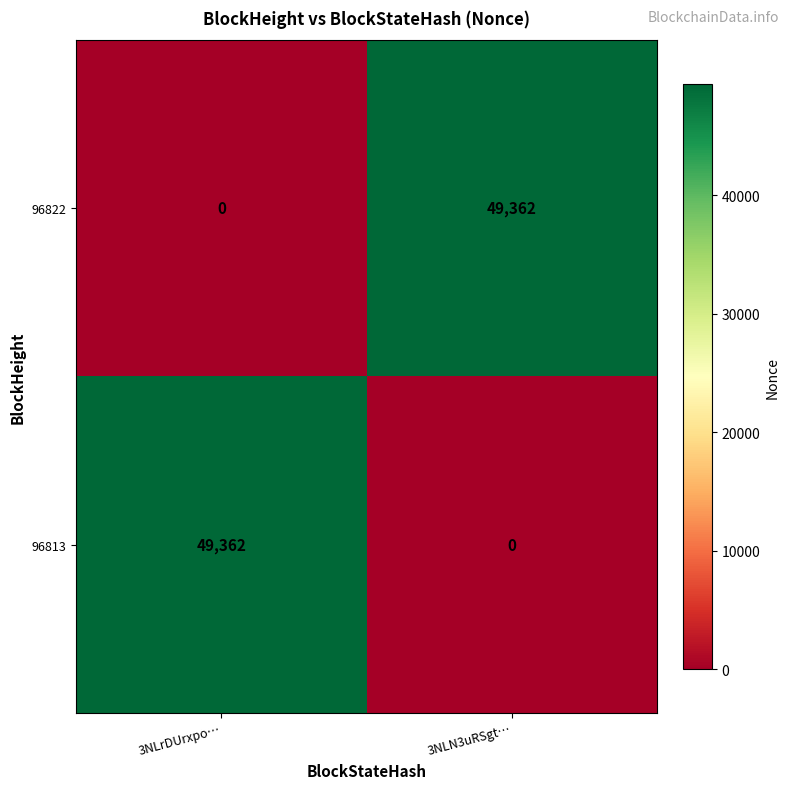

What is the approximate value of 96813 at 3NLrDUrxpo…, to the nearest 10?

49360